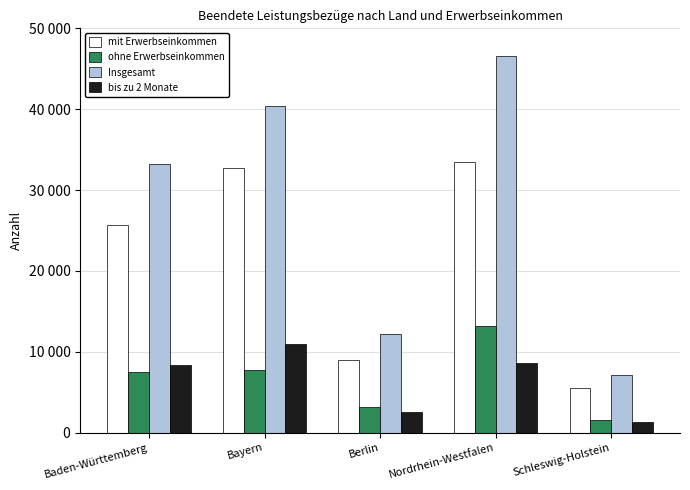

At how many categories does at least one series exceed 38795?

2